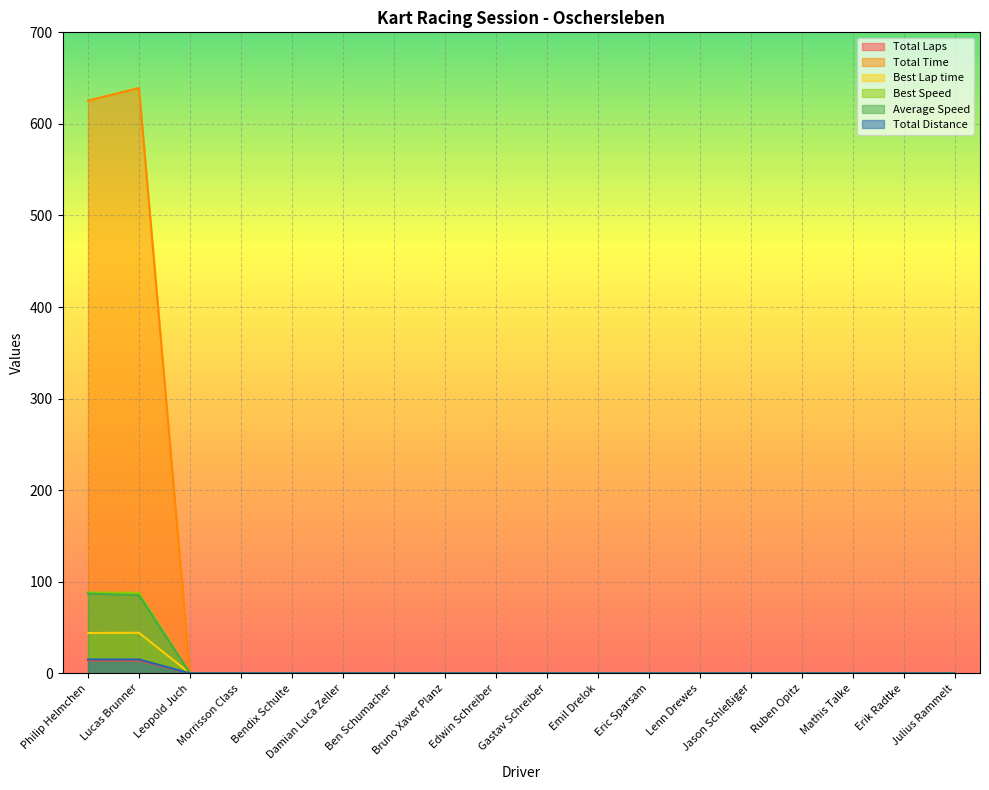

List the series in order of their peak value, highest first.

Total Time, Best Speed, Average Speed, Best Lap time, Total Distance, Total Laps